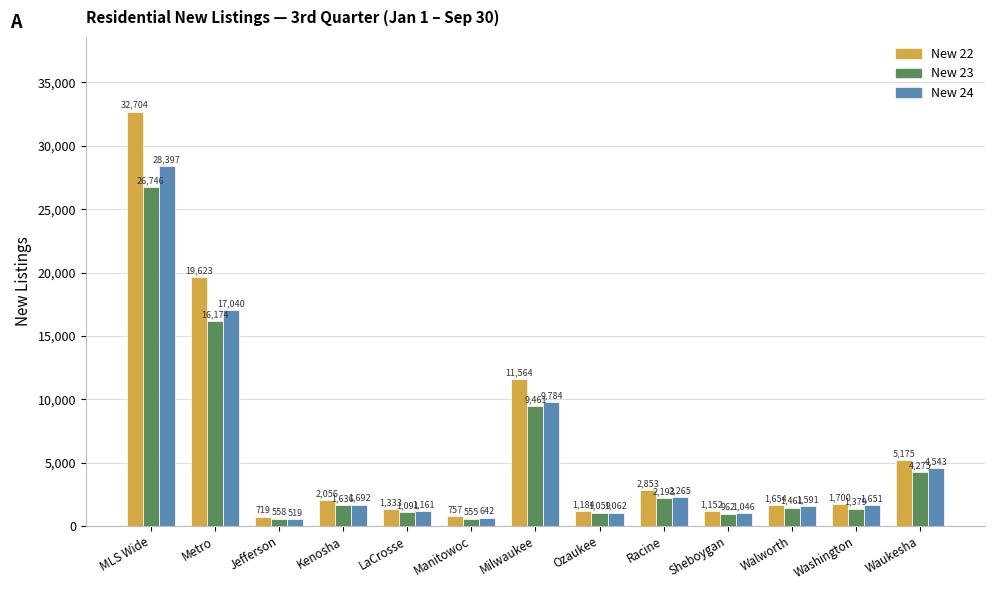

What is the maximum value shown in the chart?

32704